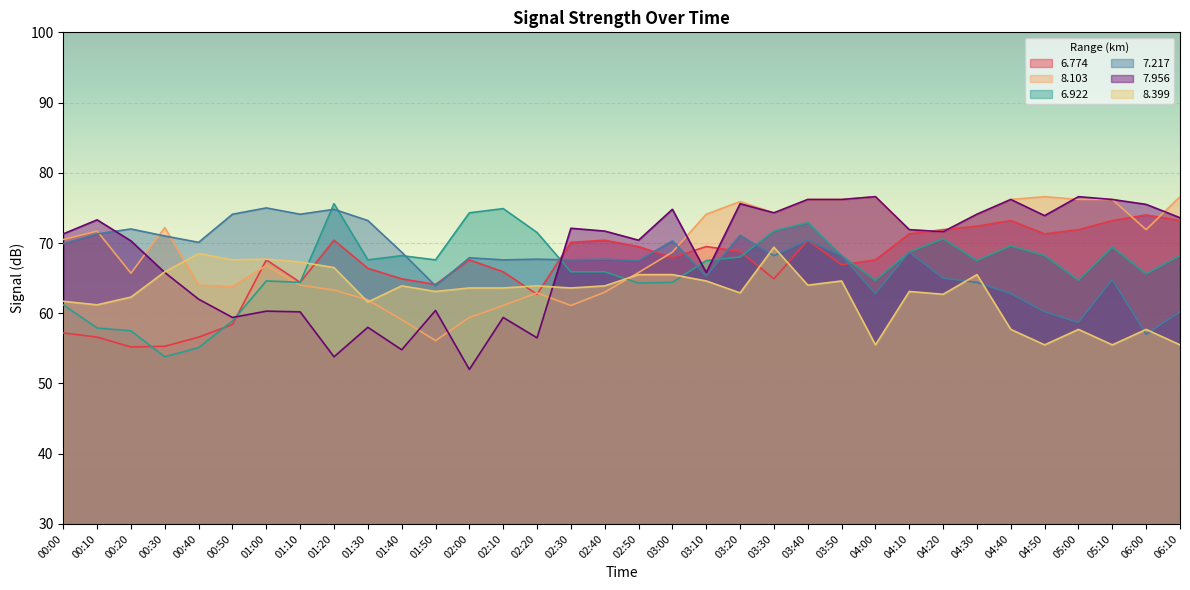

What is the sum of the 6.922 values at 02:30 and 03:20?

133.9